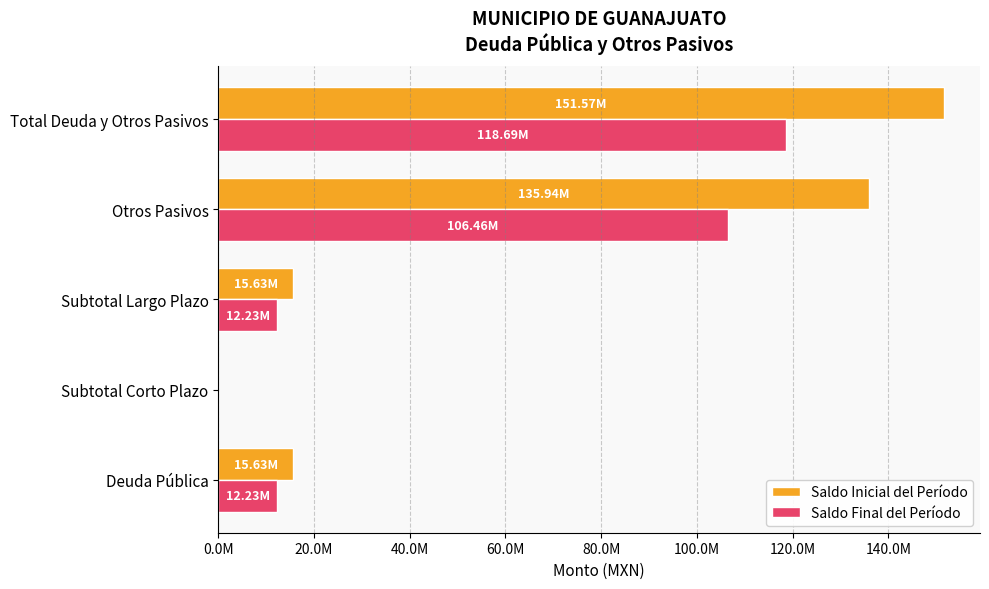

How many values in the Saldo Final del Período series exceed 12230641?

4